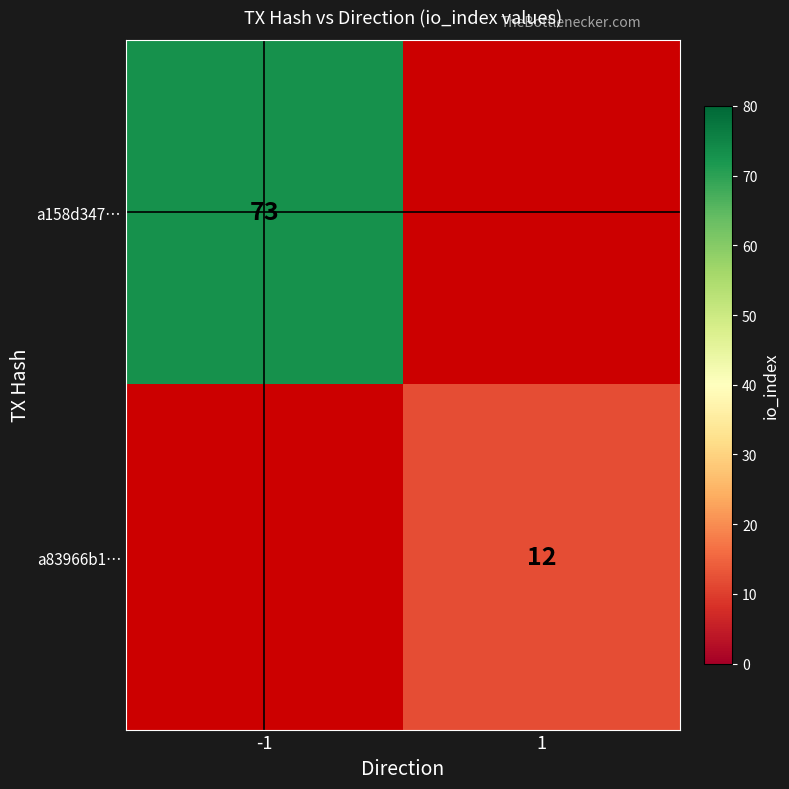

The value of a83966b1… at 1 is 12. True or false?

True